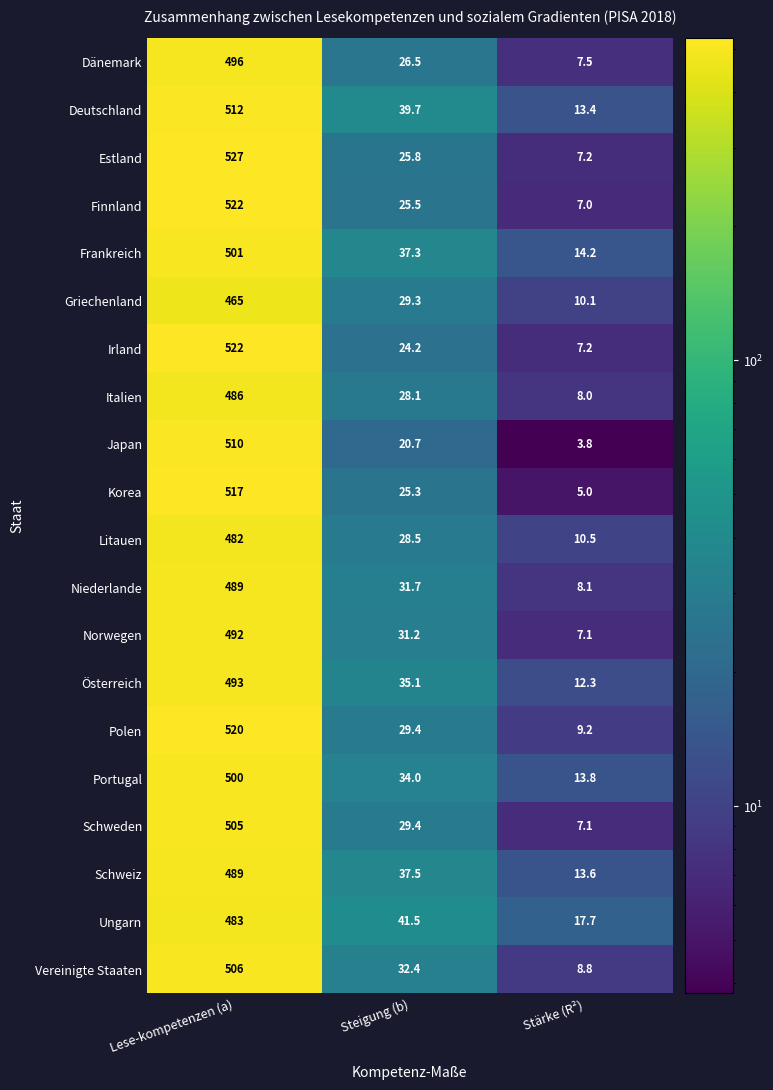

Which series has the largest total across all categories?

Deutschland